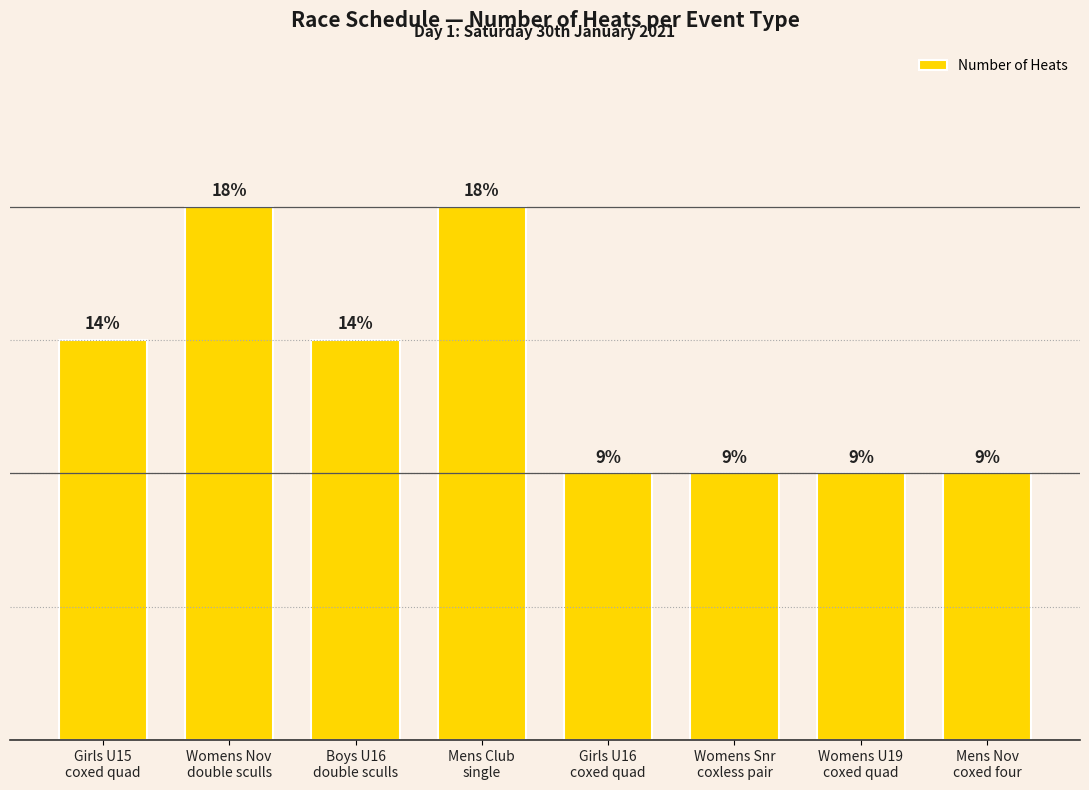

What is the average value?

3